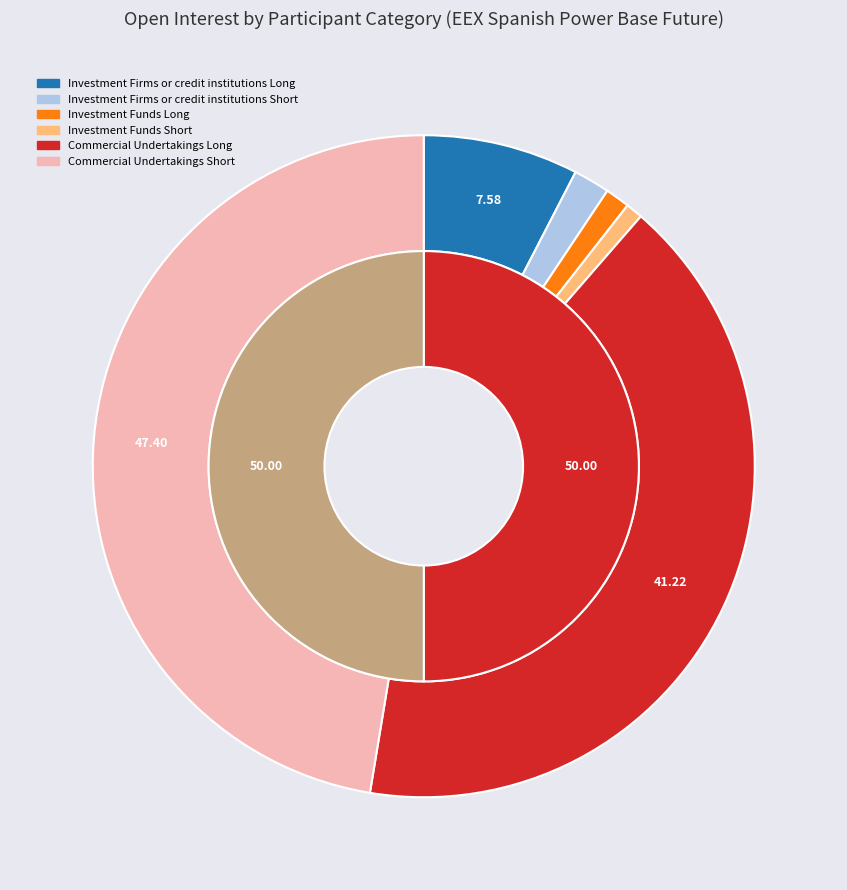

Is it true that Investment Funds Short is 11% of the pie?

False